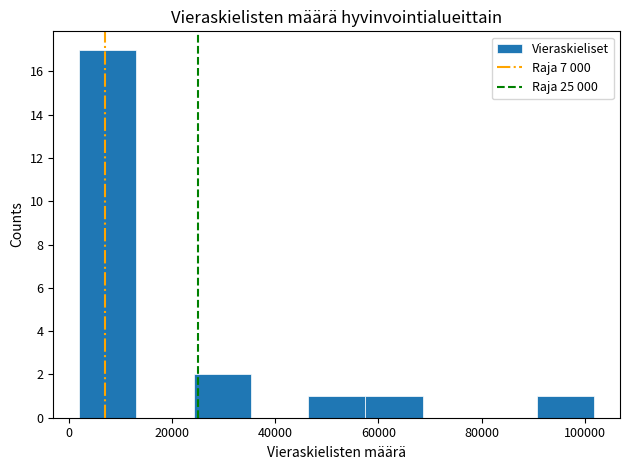

Which range on the x-axis has the tallest bar?

2000 to 14000